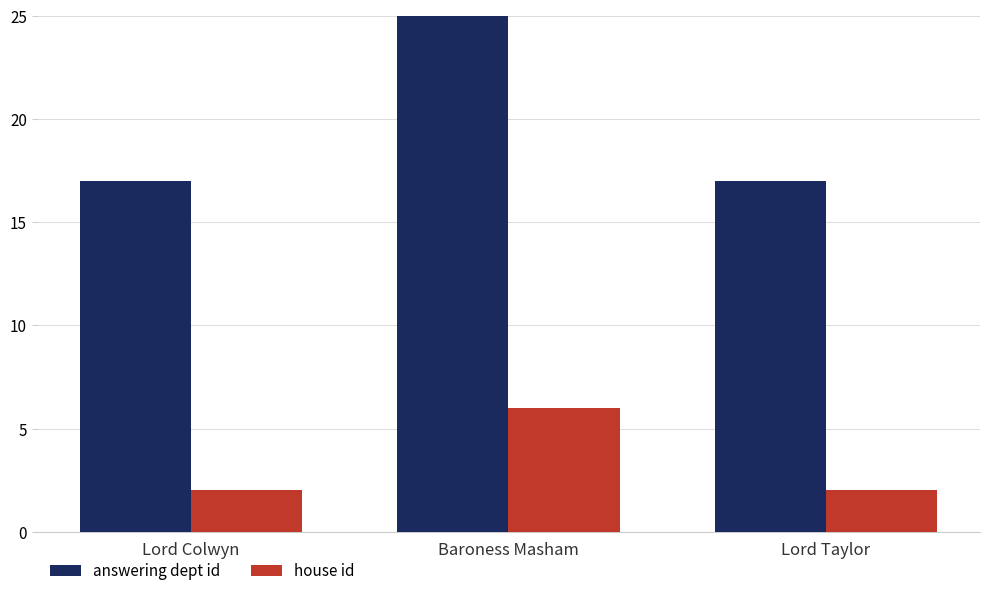

What is the difference between the highest and lowest values at Lord Taylor?

15